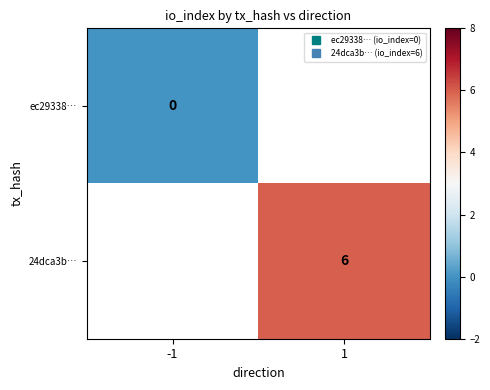

How many values in 24dca3b… are above zero?

1